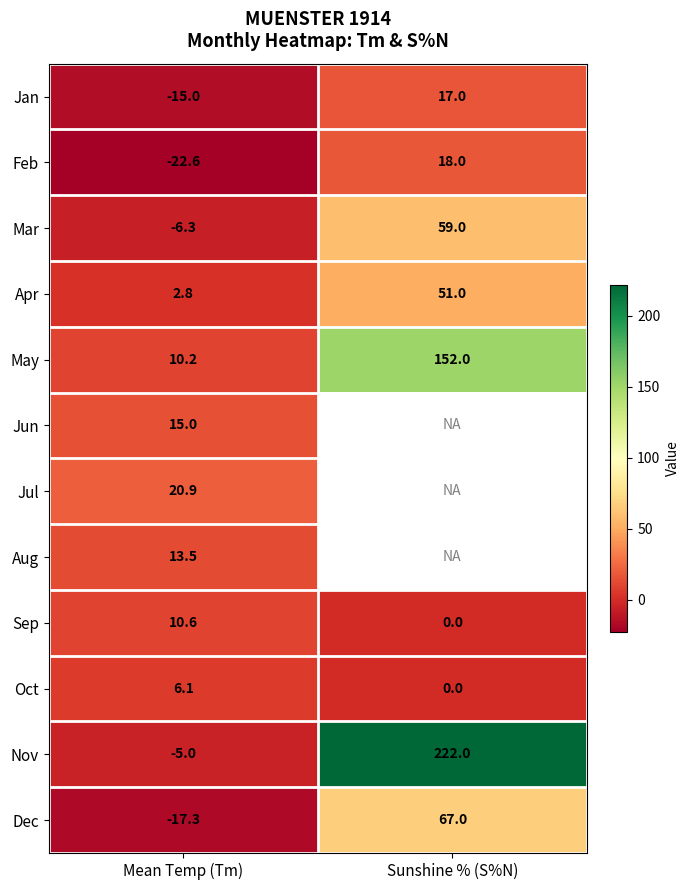

At which label is Apr closest to 26?

Mean Temp (Tm)